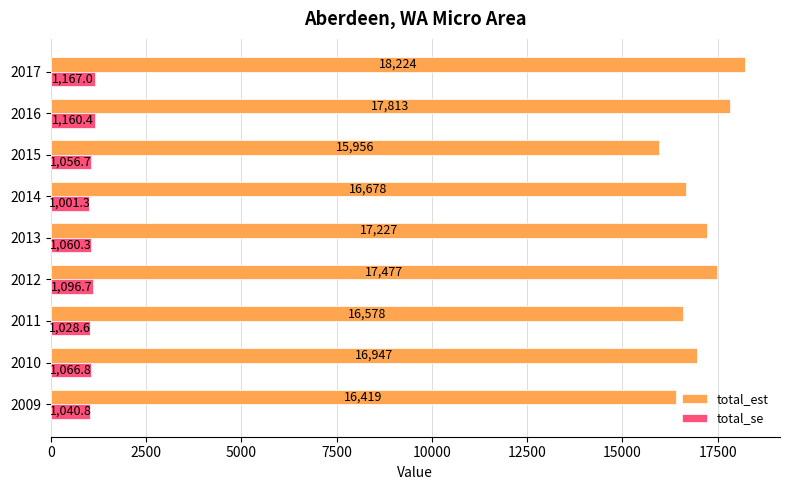

How many distinct data groups are displayed?

2